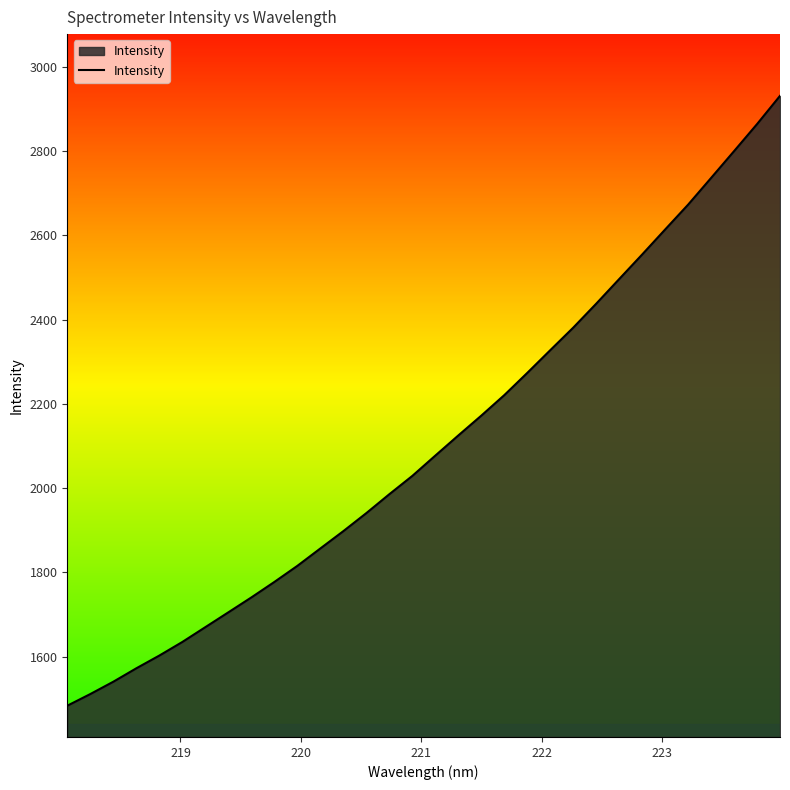

What is the difference between the maximum and minimum values?

1447.1